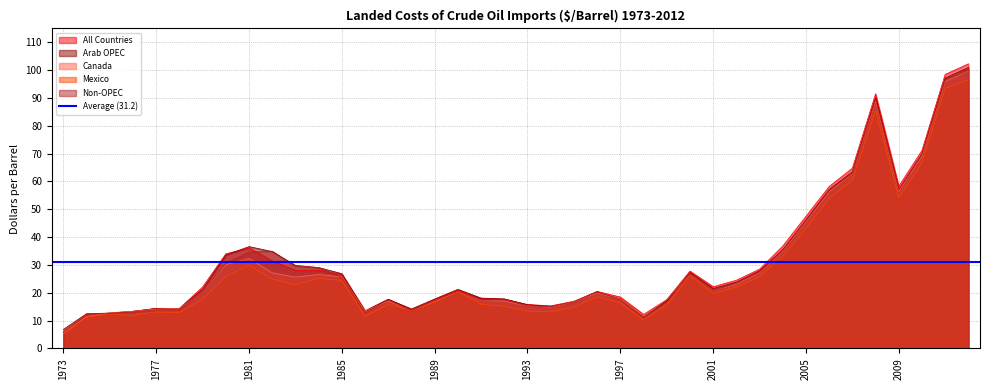

Rank the categories by Non-OPEC value from highest to lowest.

2012, 2011, 2008, 2010, 2007, 2009, 2006, 2005, 2004, 1982, 1981, 1980, 1983, 1984, 2003, 2000, 1985, 2002, 2001, 1990, 1996, 1979, 1992, 1987, 1997, 1989, 1999, 1991, 1995, 1993, 1994, 1978, 1977, 1988, 1976, 1986, 1975, 1974, 1998, 1973